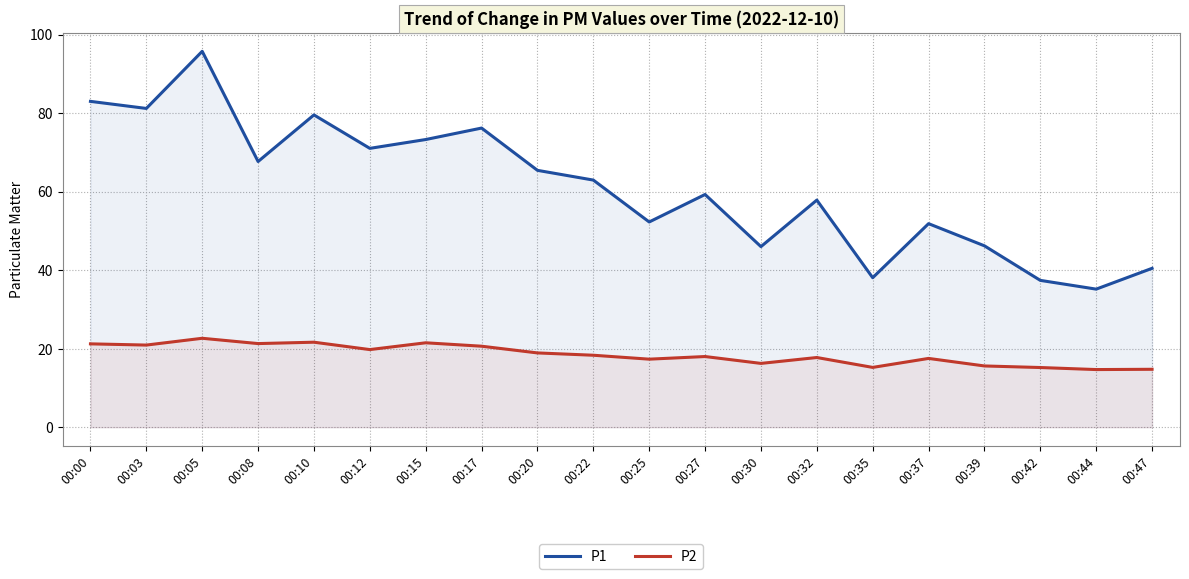

Which series changed the most between 00:08 and 00:20?

P2